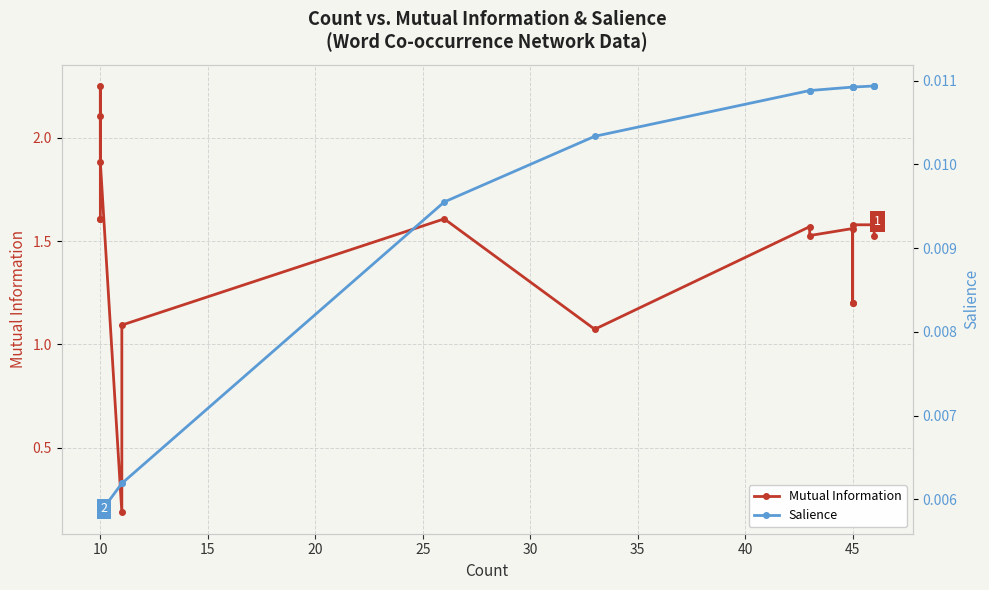

Is this an area chart (filled region under the line)?

No